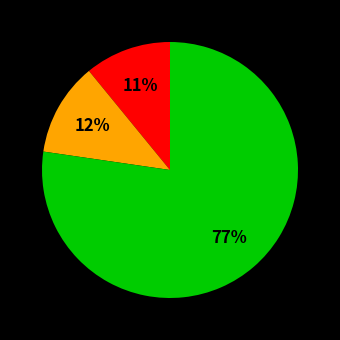

How many segments does this pie chart have?

3